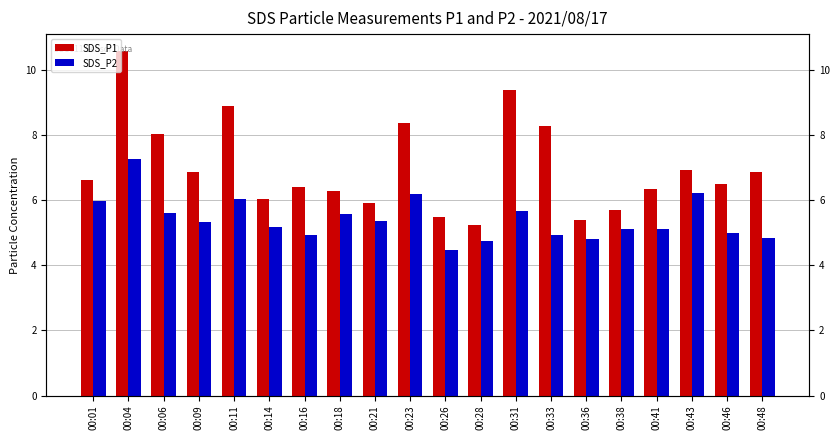

How many data points in SDS_P1 are above 6?

15